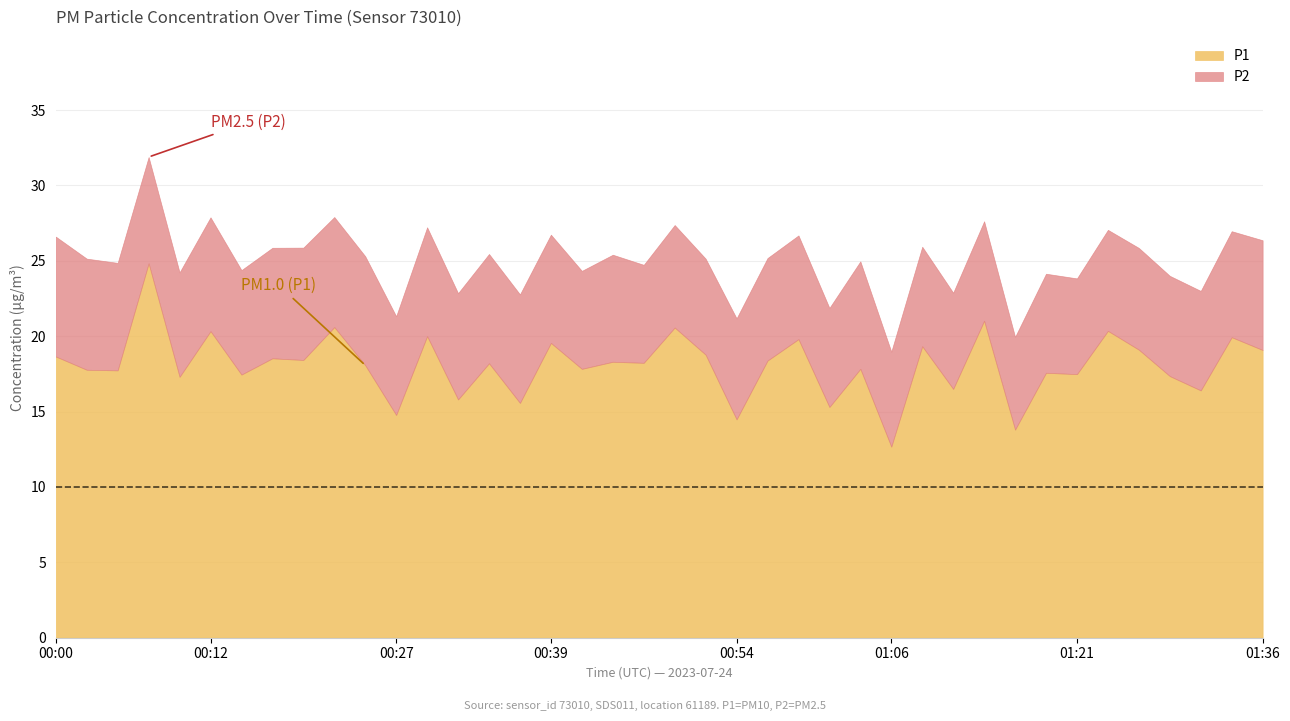

Which series has the widest spread of values?

P1